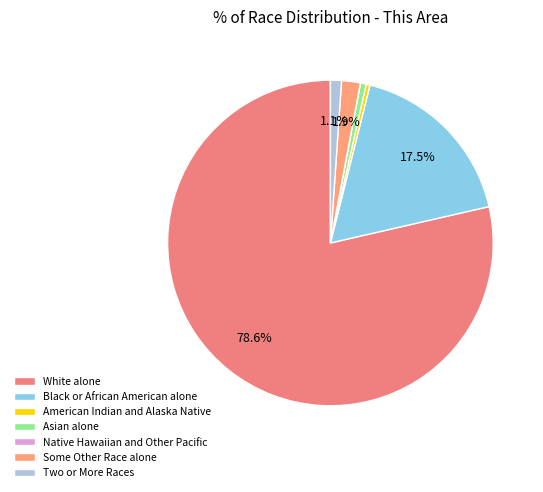

What portion of the pie excludes Native Hawaiian and Other Pacific?

100.0%